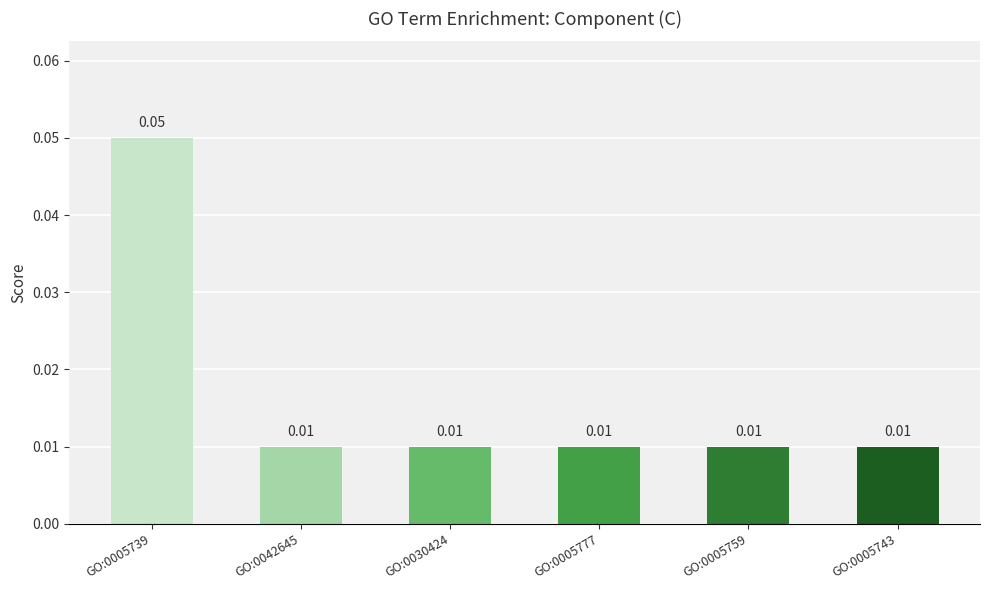

How many series are shown in this chart?

1